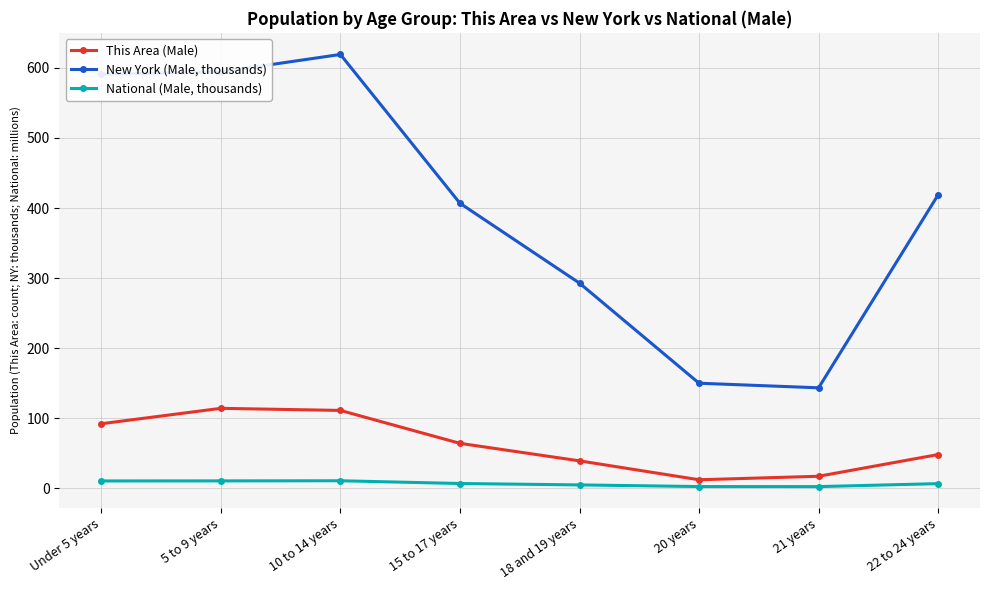

What is the minimum value for National (Male, thousands)?

2.2